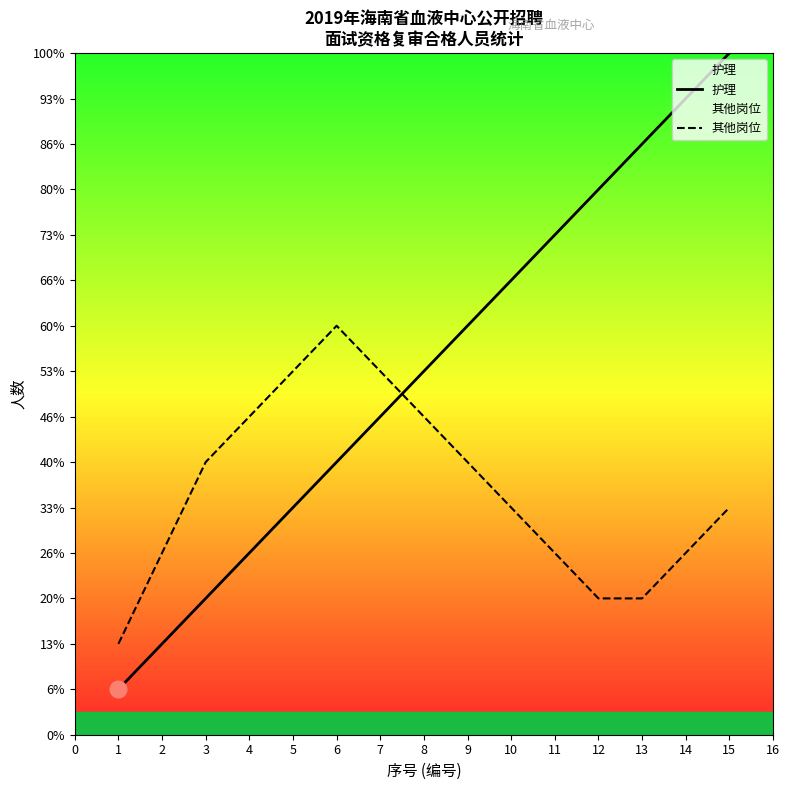

What is the difference between the maximum and minimum values in the 其他岗位 series?

7